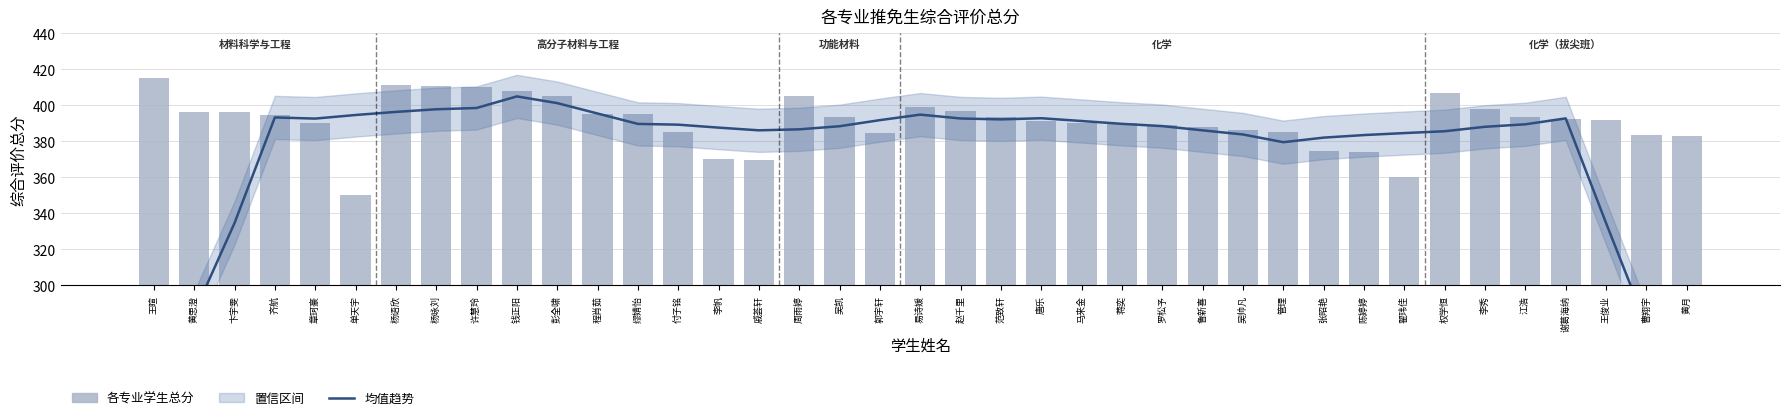

What position from the left is 易诗媛?

20